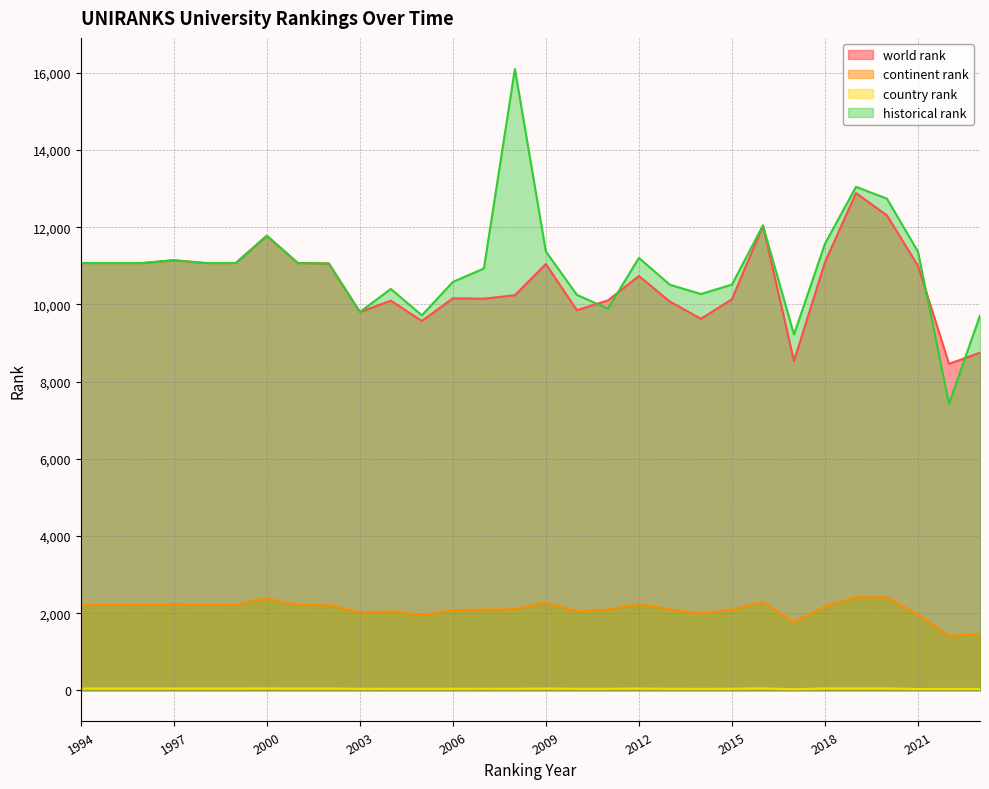

What is the maximum value for historical rank?

16102.0